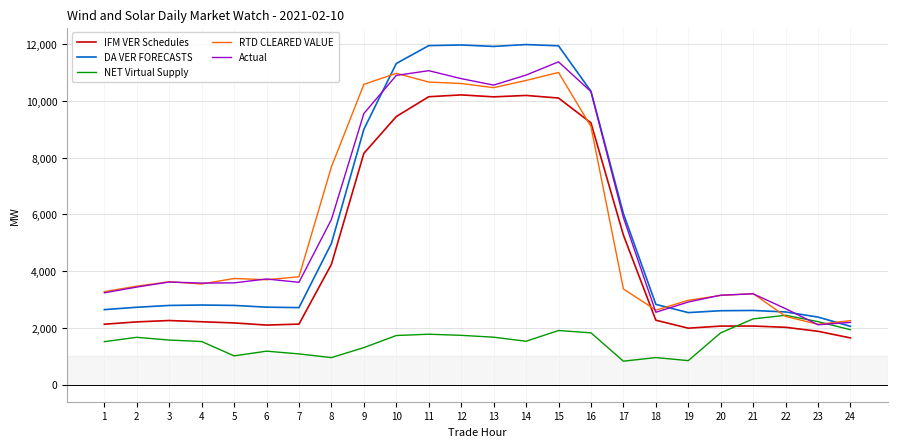

What is the sum of all DA VER FORECASTS values?

138287.0